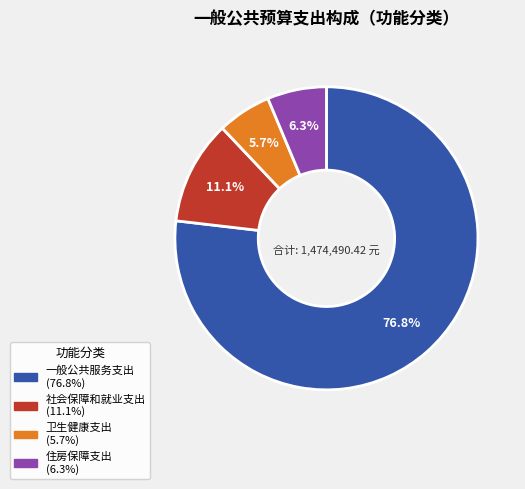

What percentage is the 卫生健康支出 slice, to the nearest percent?

6%